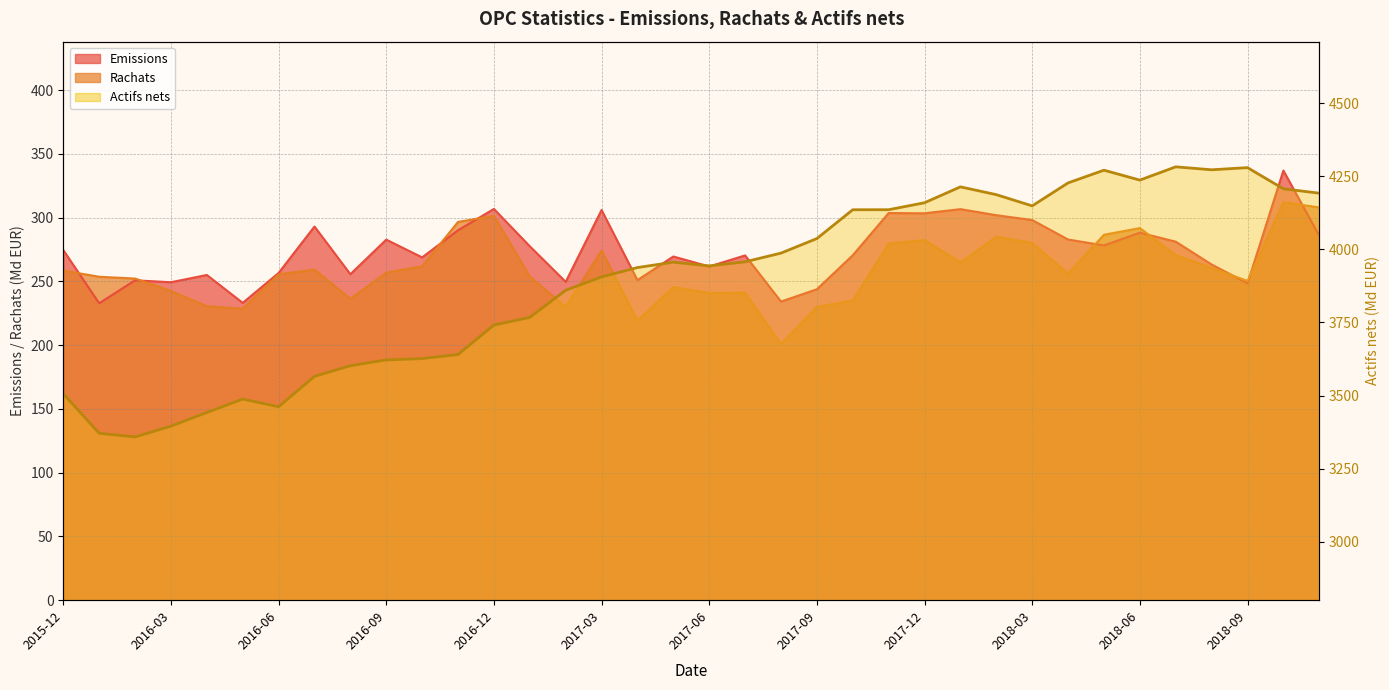

What is the sum of all values?

140126.3